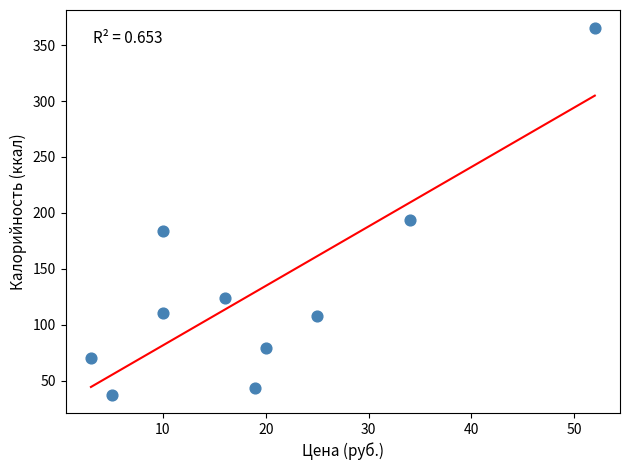

What Y value in the scatter plot is closest to 201?

194.0